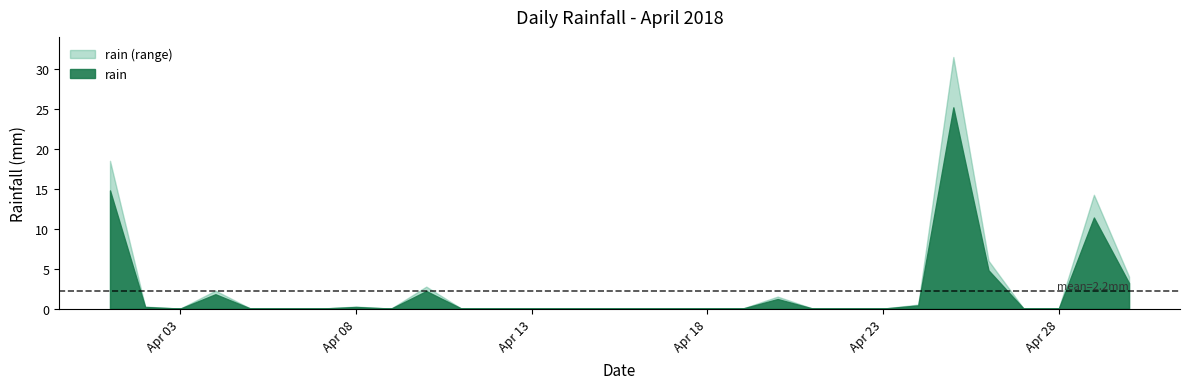

What is the value of the 26th point from the left?

4.8